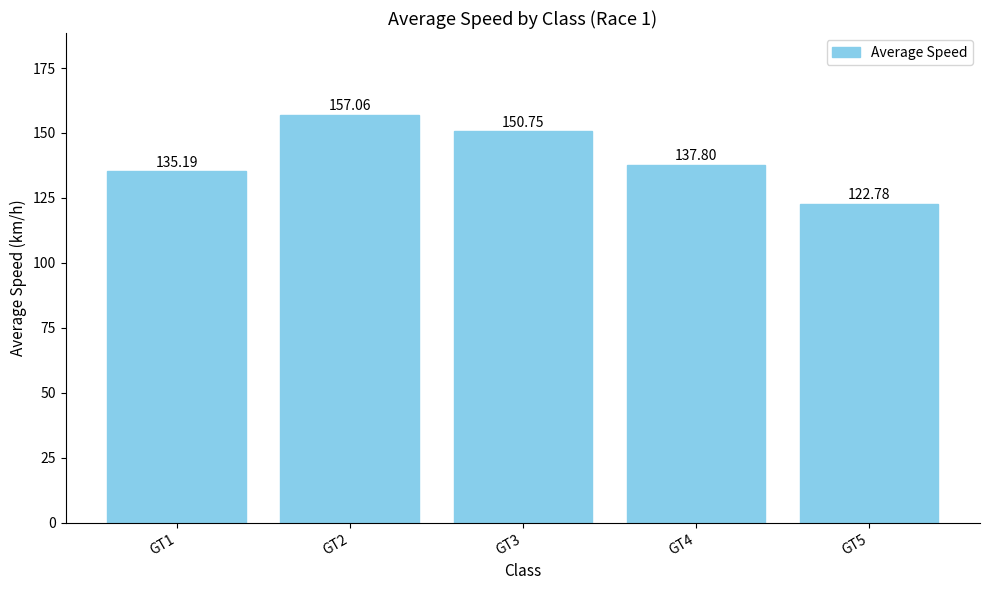

What is the sum of all values?

703.6